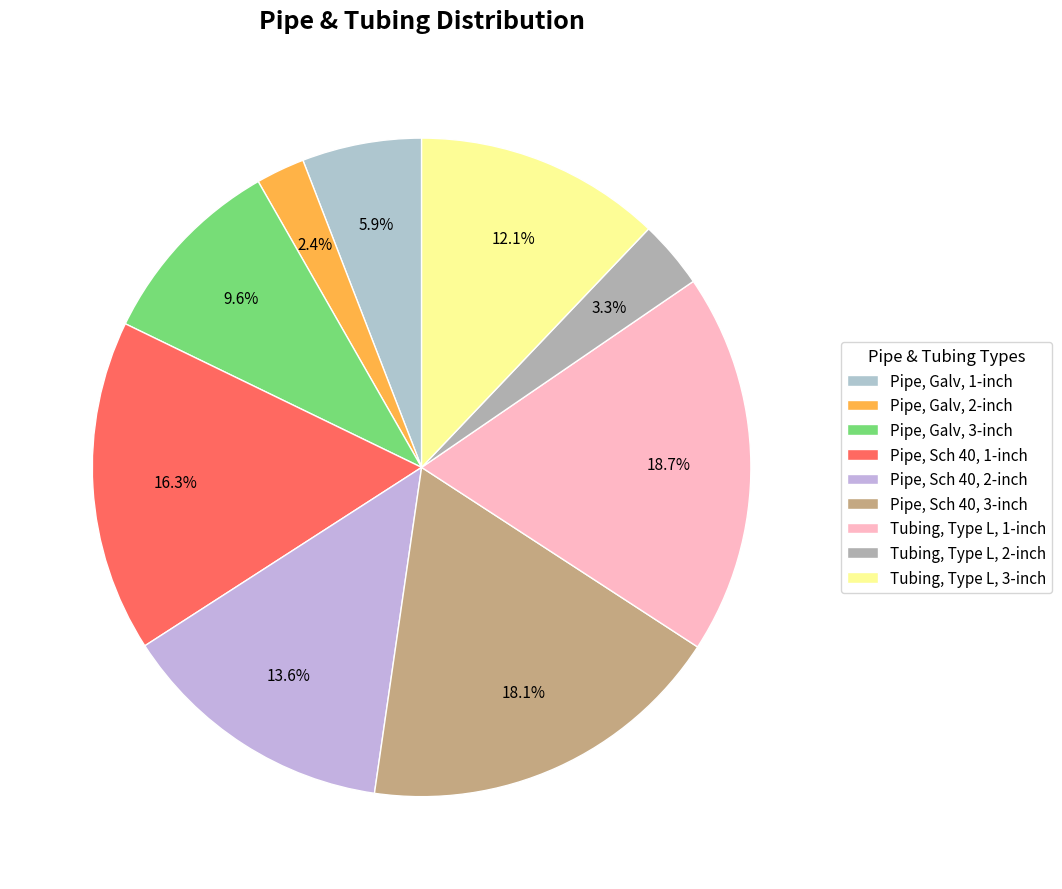

To the nearest percent, what is the combined percentage of Pipe, Sch 40, 3-inch and Tubing, Type L, 3-inch?

30%